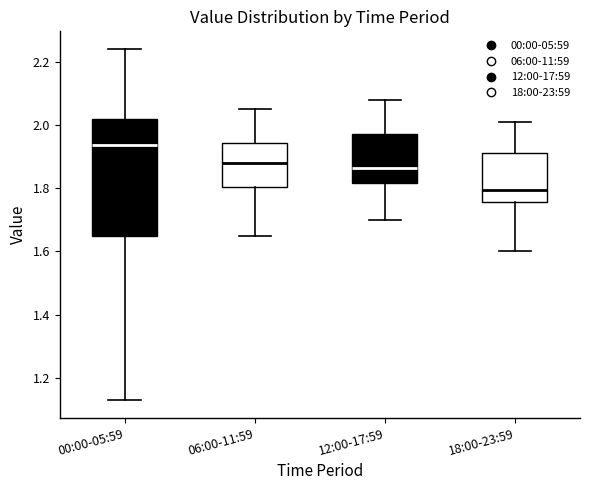

Reading left to right, read every box against the y-axis: the position of its median line, the range the box covers, and the ends of its whiskers. The values are not printed on the chart, so give them approximately, as read against the axis.

00:00-05:59: median 1.94, box 1.64 to 2.02, whiskers 1.14 to 2.24
06:00-11:59: median 1.88, box 1.80 to 1.94, whiskers 1.66 to 2.06
12:00-17:59: median 1.86, box 1.82 to 1.98, whiskers 1.70 to 2.08
18:00-23:59: median 1.80, box 1.76 to 1.92, whiskers 1.60 to 2.02